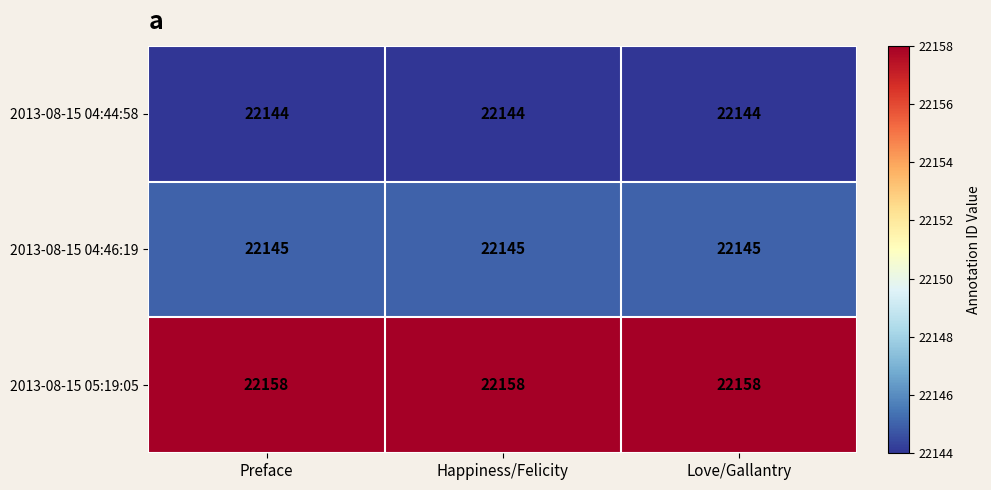

At how many categories does at least one series exceed 22153?

3